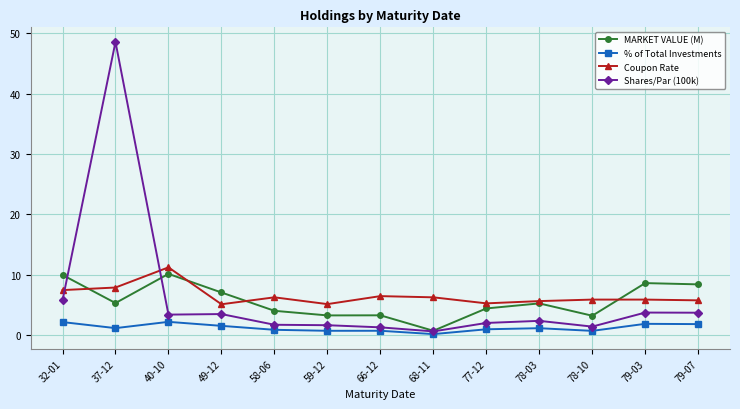

True or false: % of Total Investments and Shares/Par (100k) cross at least once.

False